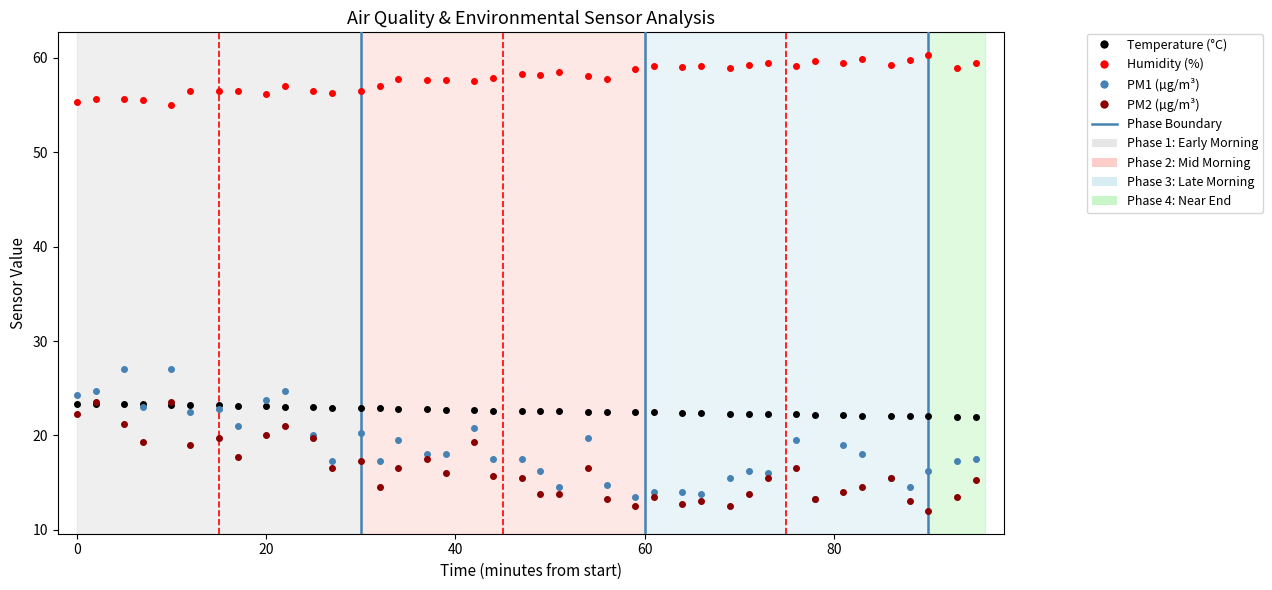

How many lines are shown in the chart?

4